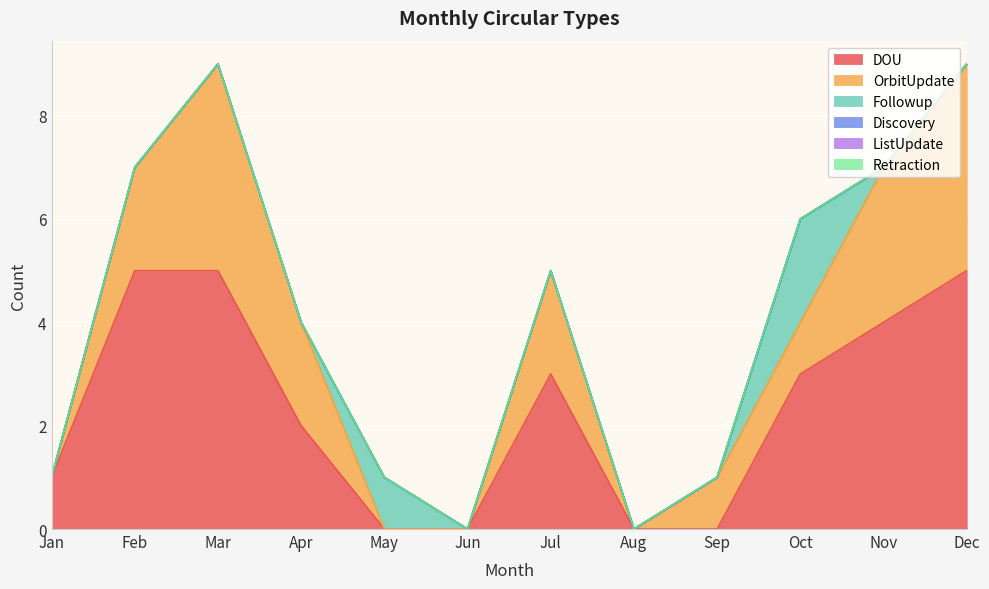

Reading left to right, what are all the values shown in this chart?

DOU: Jan=1	Feb=5	Mar=5	Apr=2	May=0	Jun=0	Jul=3	Aug=0	Sep=0	Oct=3	Nov=4	Dec=5
OrbitUpdate: Jan=0	Feb=2	Mar=4	Apr=2	May=0	Jun=0	Jul=2	Aug=0	Sep=1	Oct=1	Nov=3	Dec=4
Followup: Jan=0	Feb=0	Mar=0	Apr=0	May=1	Jun=0	Jul=0	Aug=0	Sep=0	Oct=2	Nov=0	Dec=0
Discovery: Jan=0	Feb=0	Mar=0	Apr=0	May=0	Jun=0	Jul=0	Aug=0	Sep=0	Oct=0	Nov=0	Dec=0
ListUpdate: Jan=0	Feb=0	Mar=0	Apr=0	May=0	Jun=0	Jul=0	Aug=0	Sep=0	Oct=0	Nov=0	Dec=0
Retraction: Jan=0	Feb=0	Mar=0	Apr=0	May=0	Jun=0	Jul=0	Aug=0	Sep=0	Oct=0	Nov=0	Dec=0